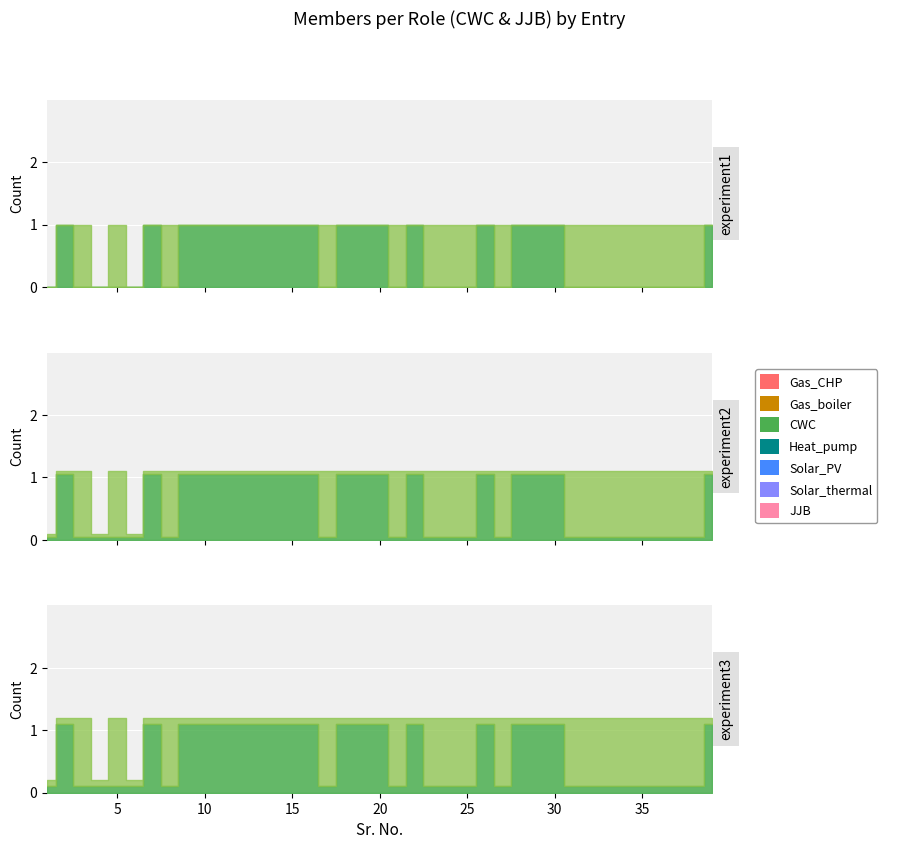

What is the greatest value displayed?

1